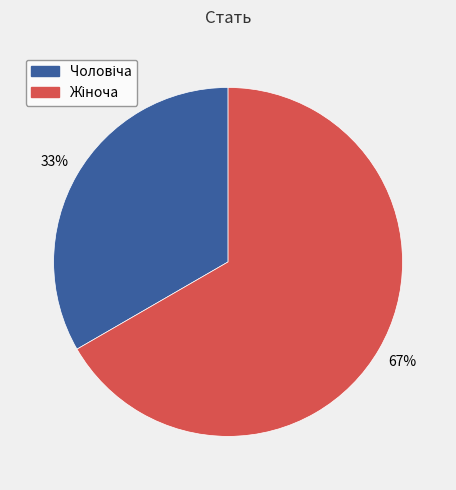

Is there any slice that represents more than half of the pie?

Yes